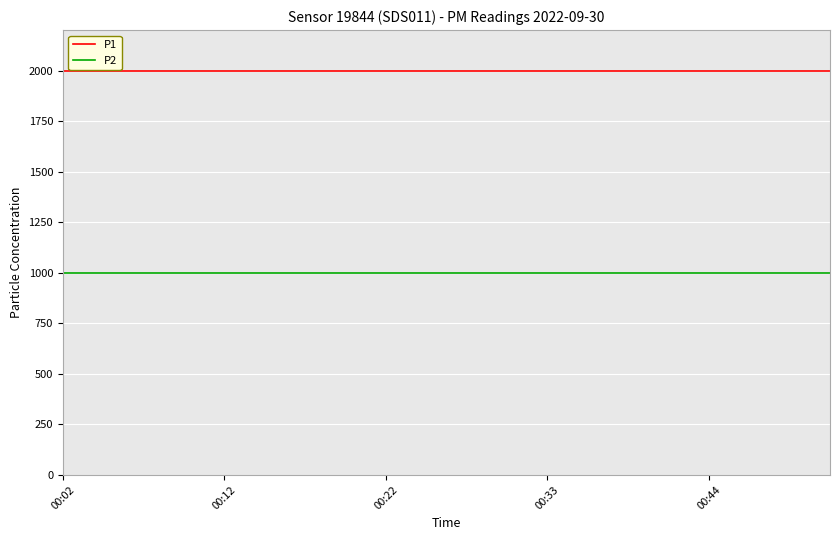

What is the average value of the P2 series?

999.9